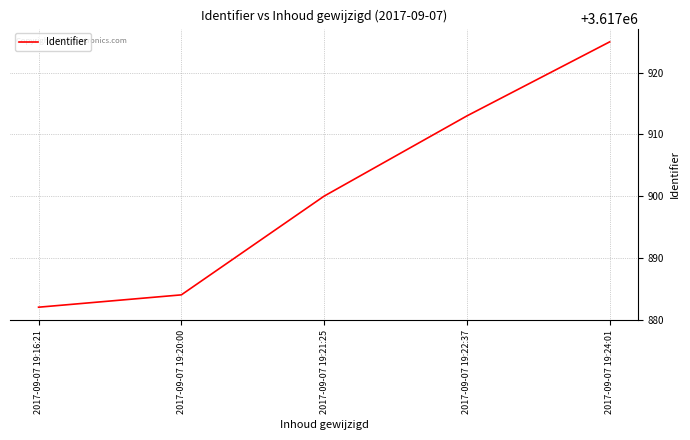

What is the sum of all values?

18089504